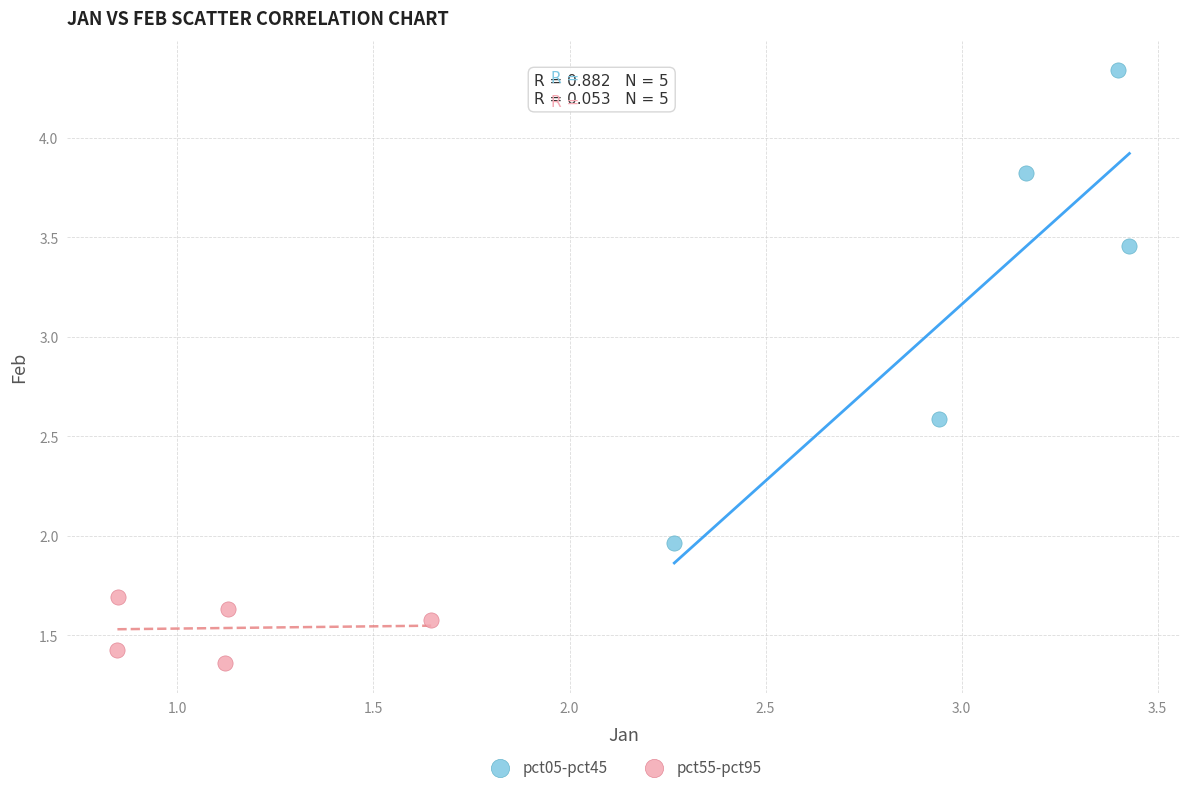

Which series reaches the maximum Y coordinate?

pct05-pct45